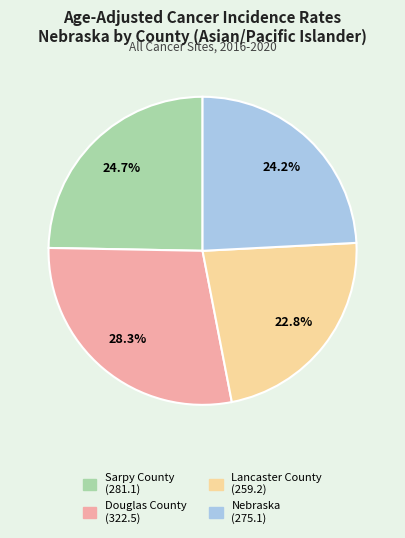

To the nearest percent, what portion does Sarpy County represent?

25%